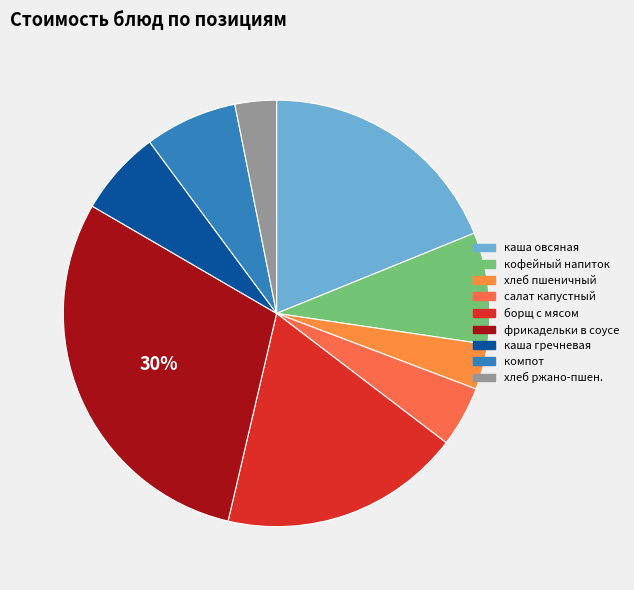

To the nearest percent, what is the average slice percentage?

11%